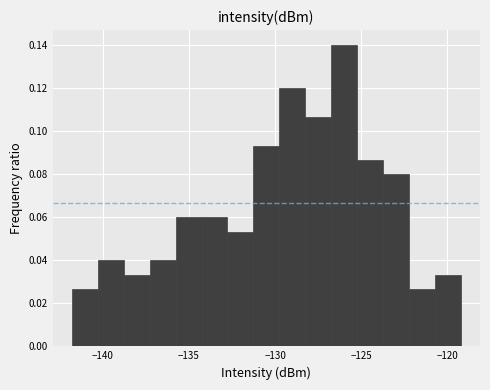

Read against the x-axis, roughly where is the centre of the tallest bar?

-126.0